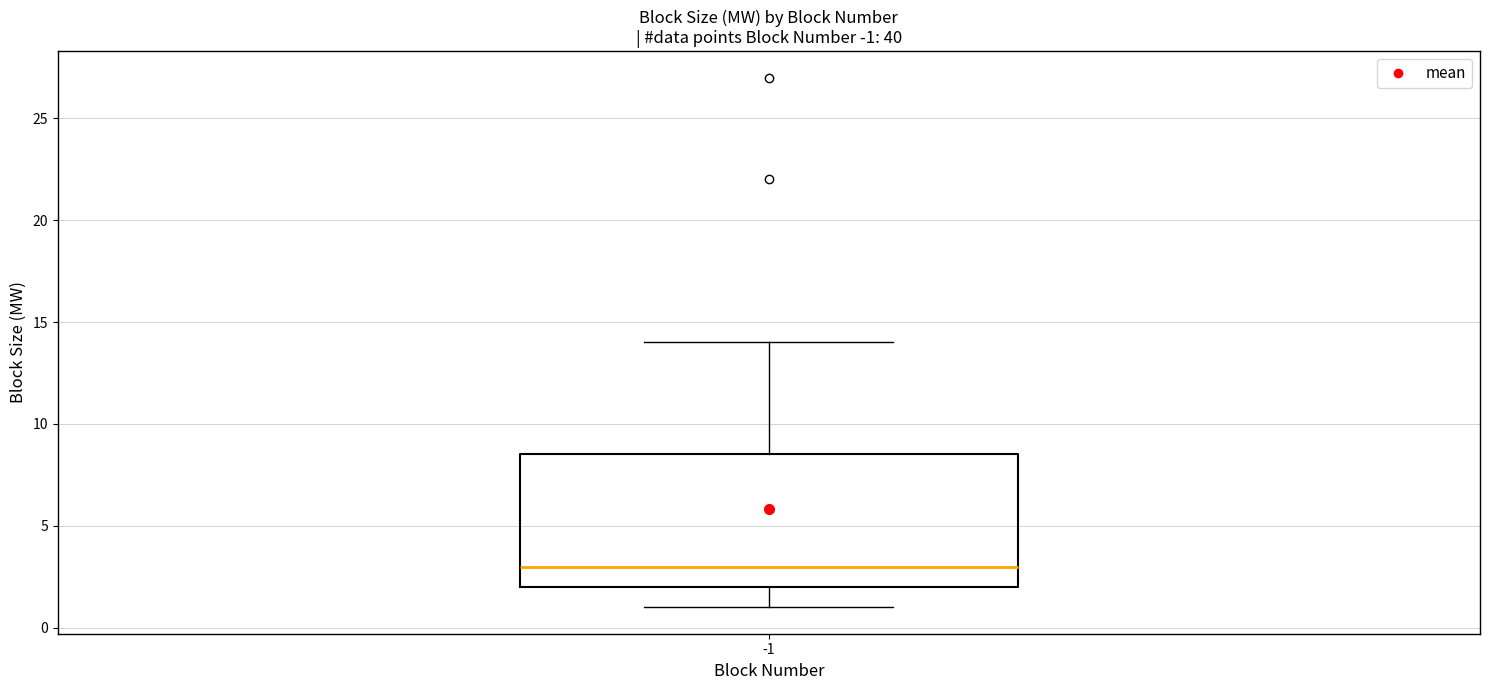

Where does the median line of the box at x = -1 sit on the y-axis? The values are not printed on the chart, so give them approximately, as read against the axis.

3.0